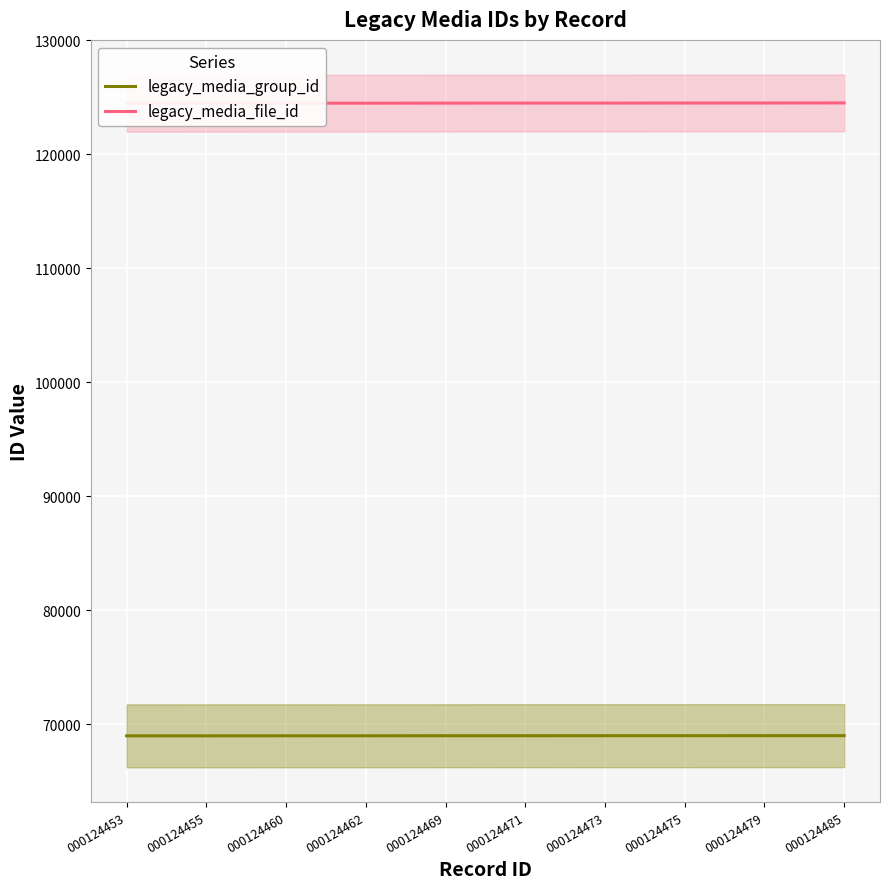

The legacy_media_file_id series shows 124462 at 000124462. True or false?

True